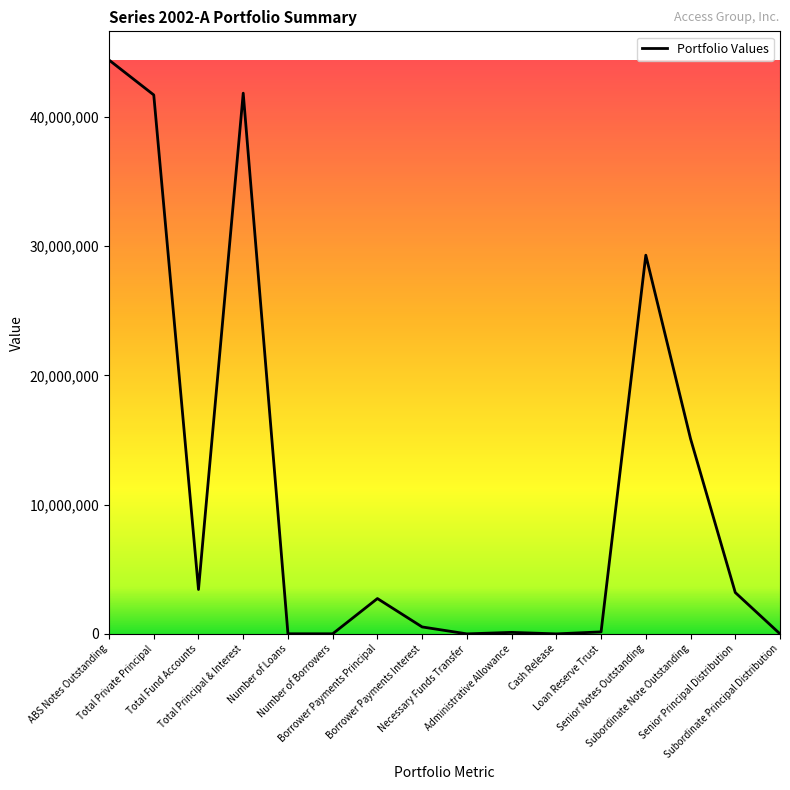

Count the number of data series in this chart.

1